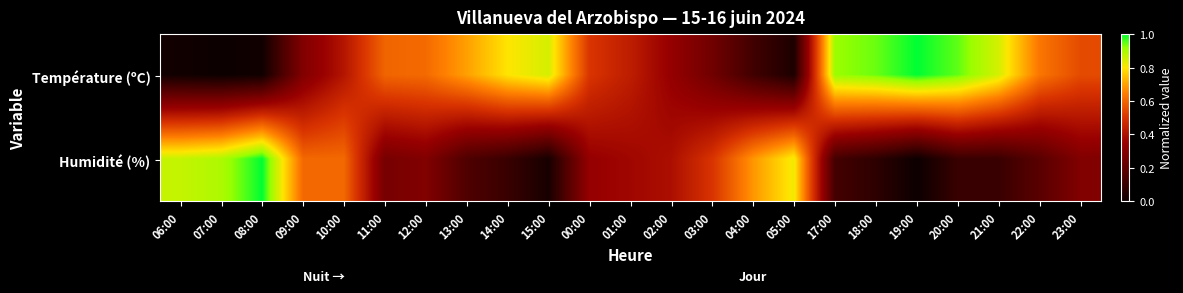

Reading left to right, list all the values displayed in this chart.

Température (ºC): 06:00=0.0	07:00=0.0	08:00=0.0	09:00=0.3	10:00=0.4	11:00=0.6	12:00=0.6	13:00=0.7	14:00=0.8	15:00=0.8	00:00=0.5	01:00=0.4	02:00=0.3	03:00=0.2	04:00=0.1	05:00=0.0	17:00=0.9	18:00=0.9	19:00=1.0	20:00=0.9	21:00=0.8	22:00=0.6	23:00=0.5
Humidité (%): 06:00=0.9	07:00=0.9	08:00=1.0	09:00=0.6	10:00=0.6	11:00=0.3	12:00=0.3	13:00=0.2	14:00=0.1	15:00=0.0	00:00=0.3	01:00=0.4	02:00=0.4	03:00=0.5	04:00=0.7	05:00=0.8	17:00=0.1	18:00=0.1	19:00=0.0	20:00=0.1	21:00=0.1	22:00=0.2	23:00=0.3